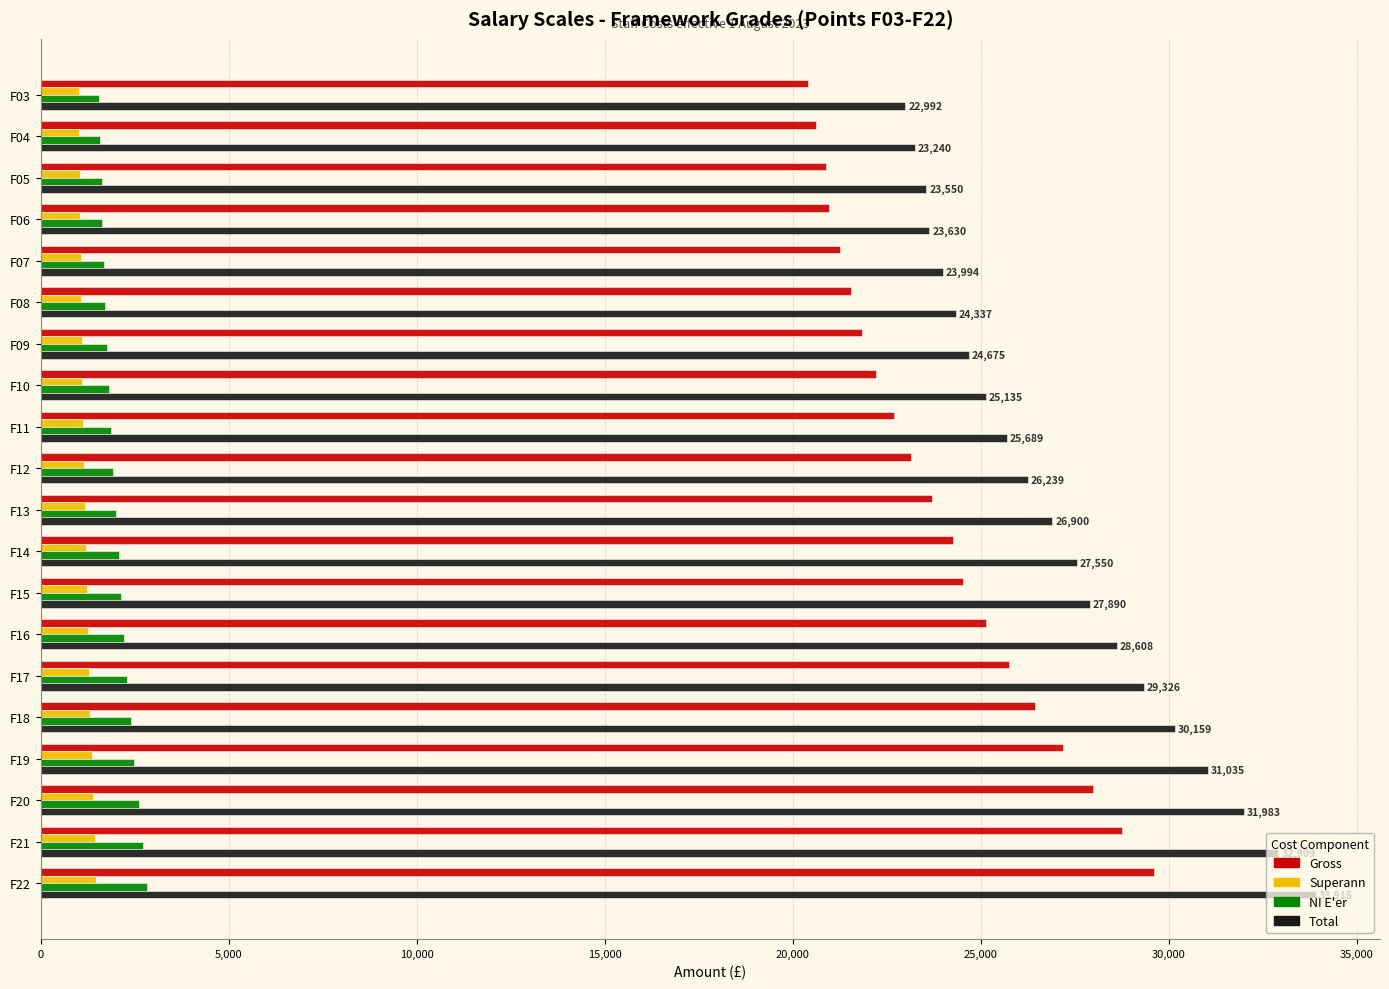

What is the minimum value shown in the chart?

1021